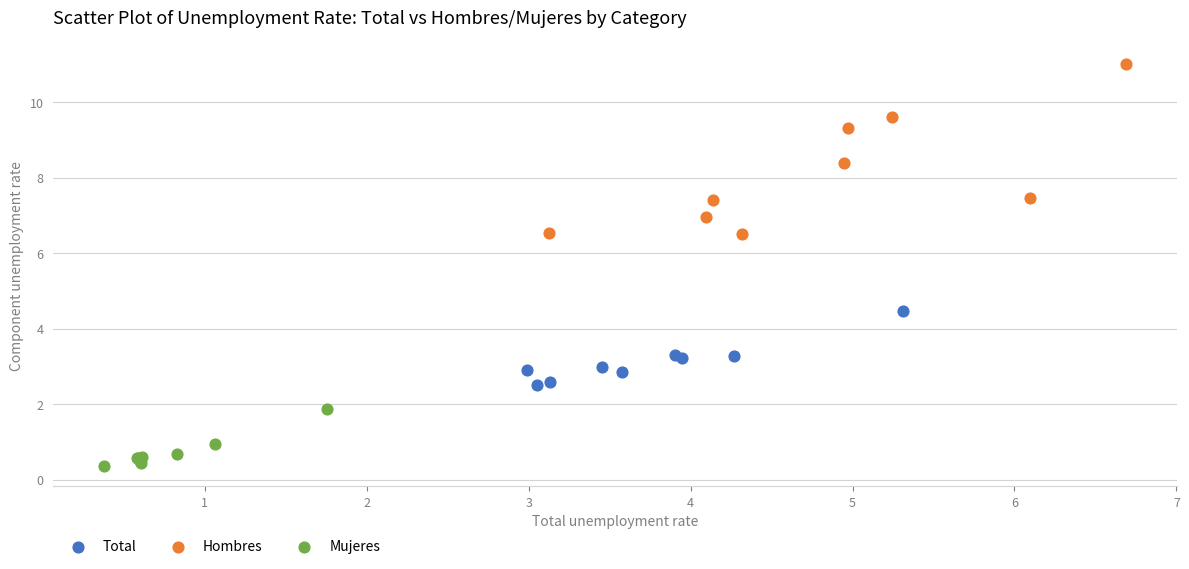

Which series contains the highest Y value?

Hombres